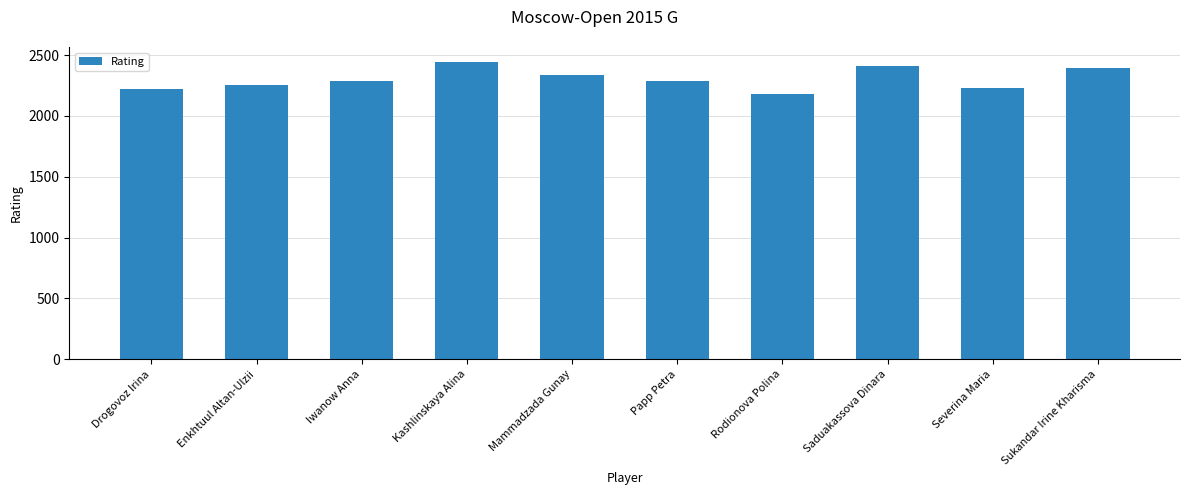

Which category has the lowest value across all series?

Rodionova Polina